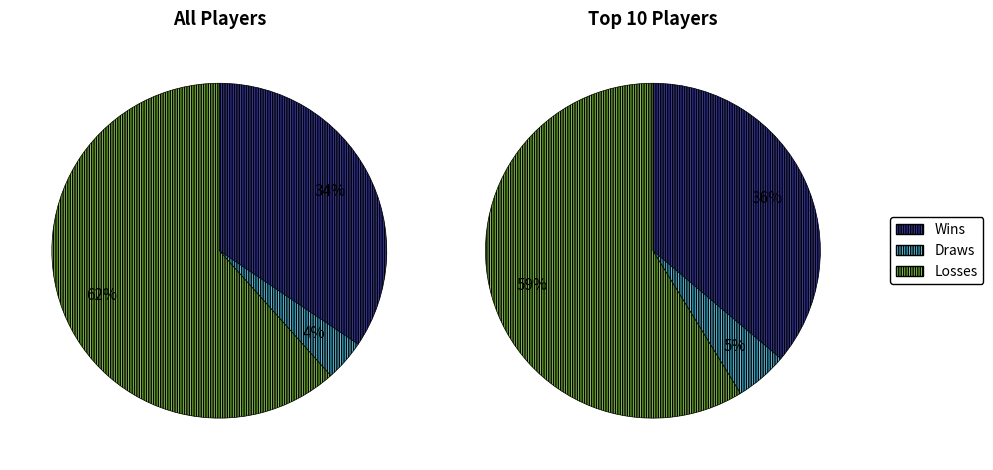

Rank the series by their average value, from lowest to highest.

Draws, Wins, Losses